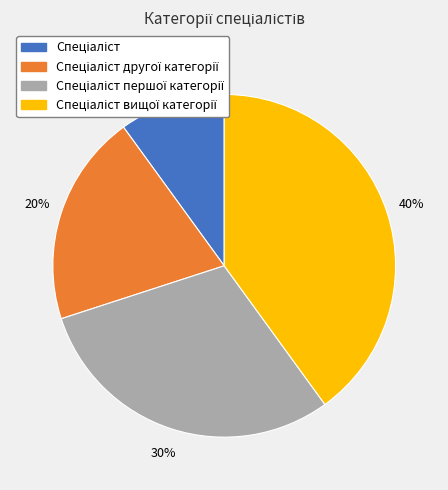

Is there any slice that represents more than half of the pie?

No